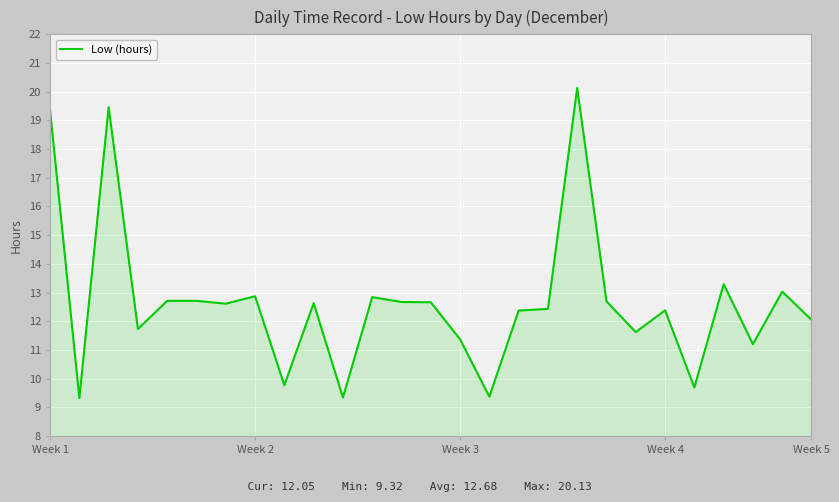

What is the difference between the maximum and minimum values?

10.8